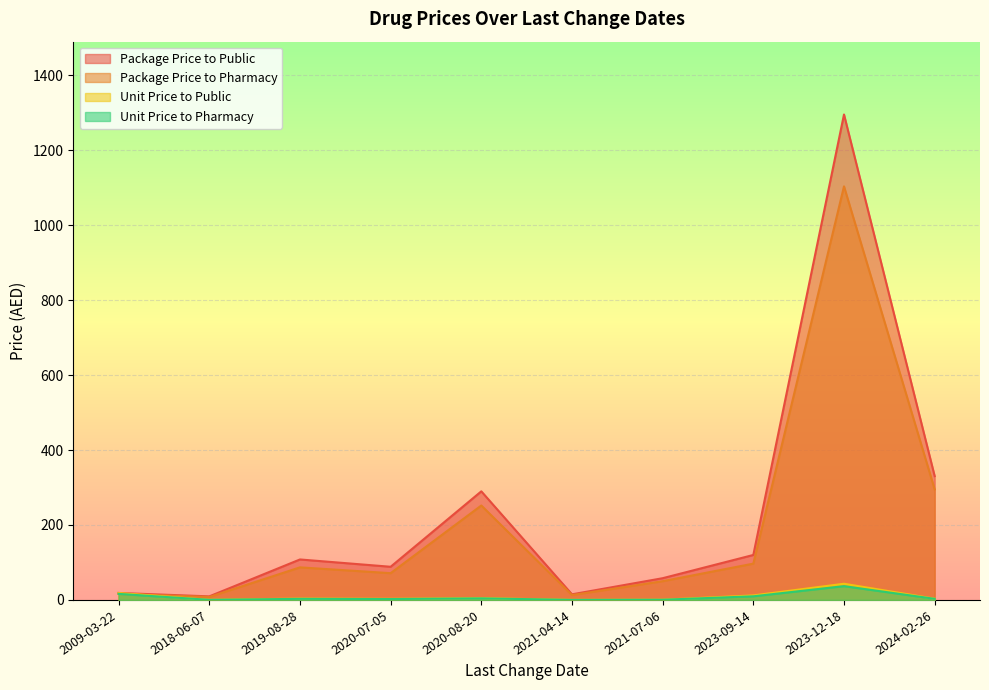

Is the value of Unit Price to Public at 2020-07-05 greater than the value of Package Price to Public at 2021-04-14?

No